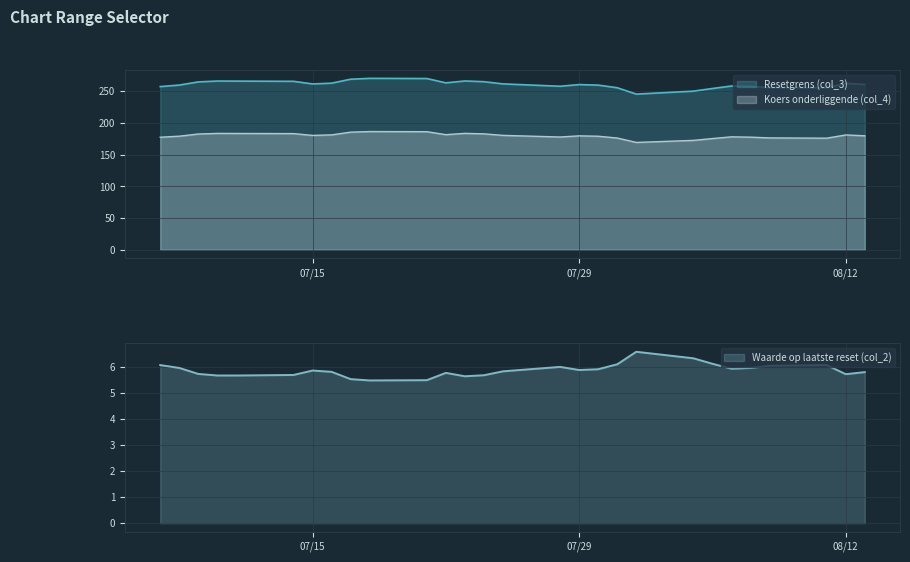

True or false: Resetgrens (col_3) and Koers onderliggende (col_4) intersect in this chart.

False